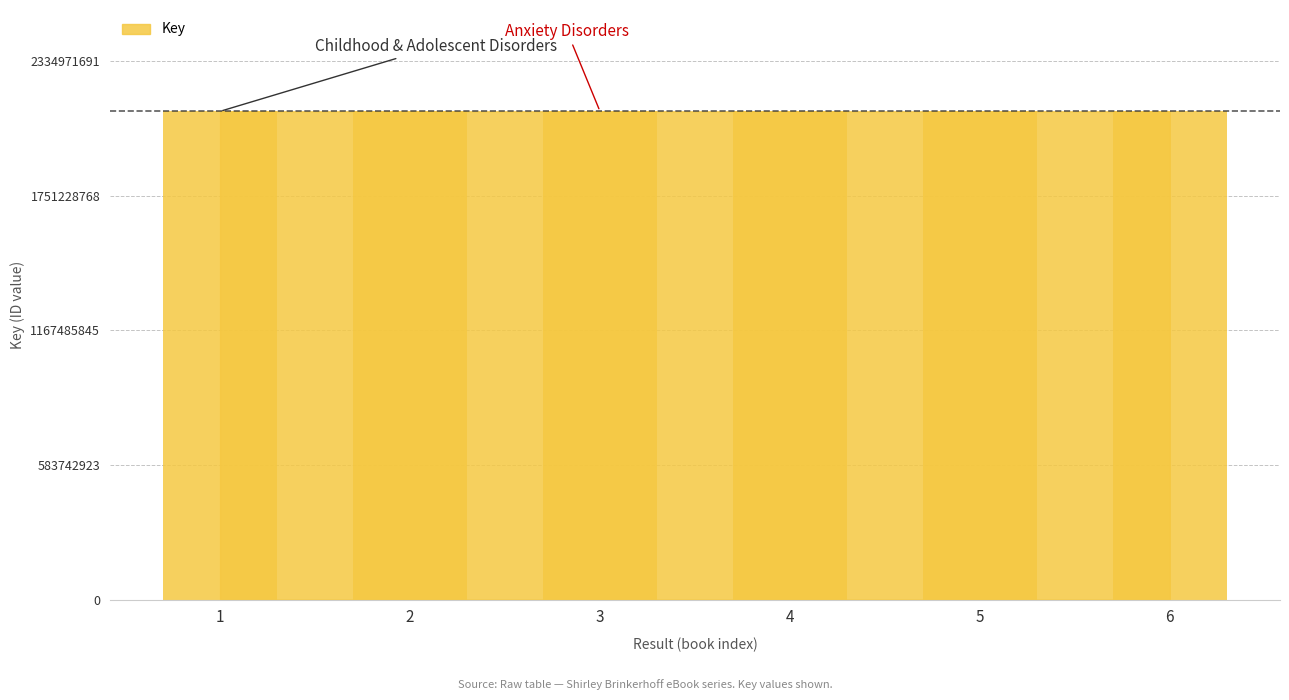

List the labels in order of value, largest first.

3, 6, 4, 1, 2, 5